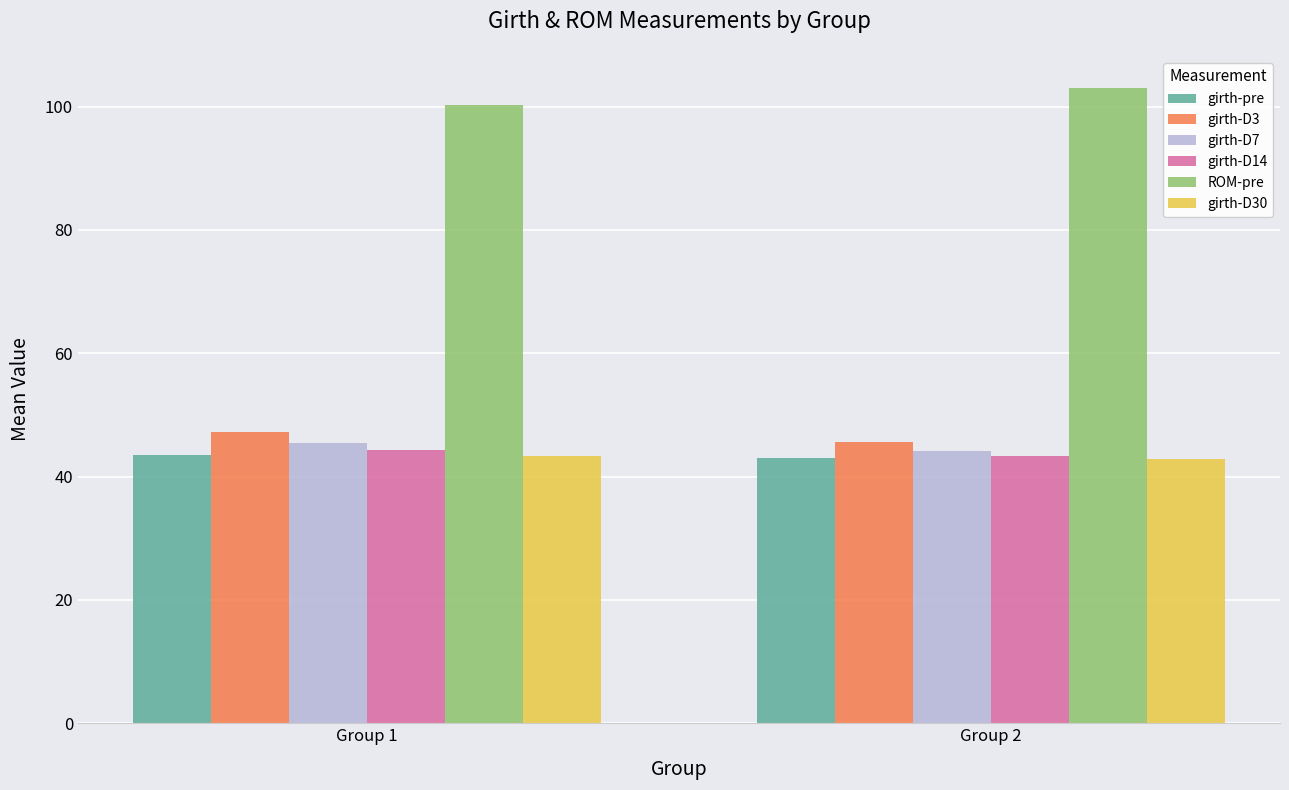

What is the smallest value displayed?

42.9